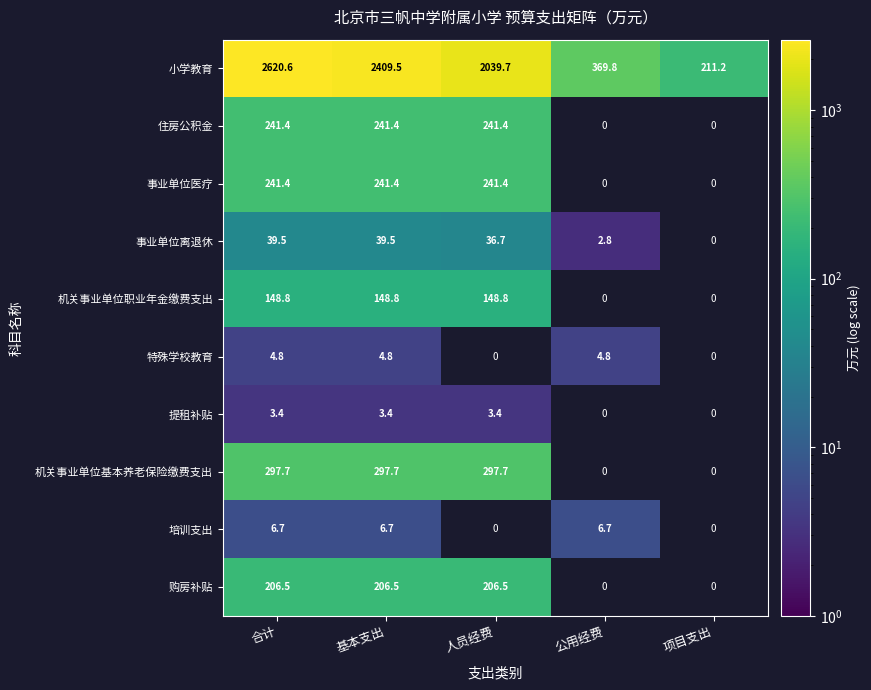

What is the minimum value shown in the chart?

2.8